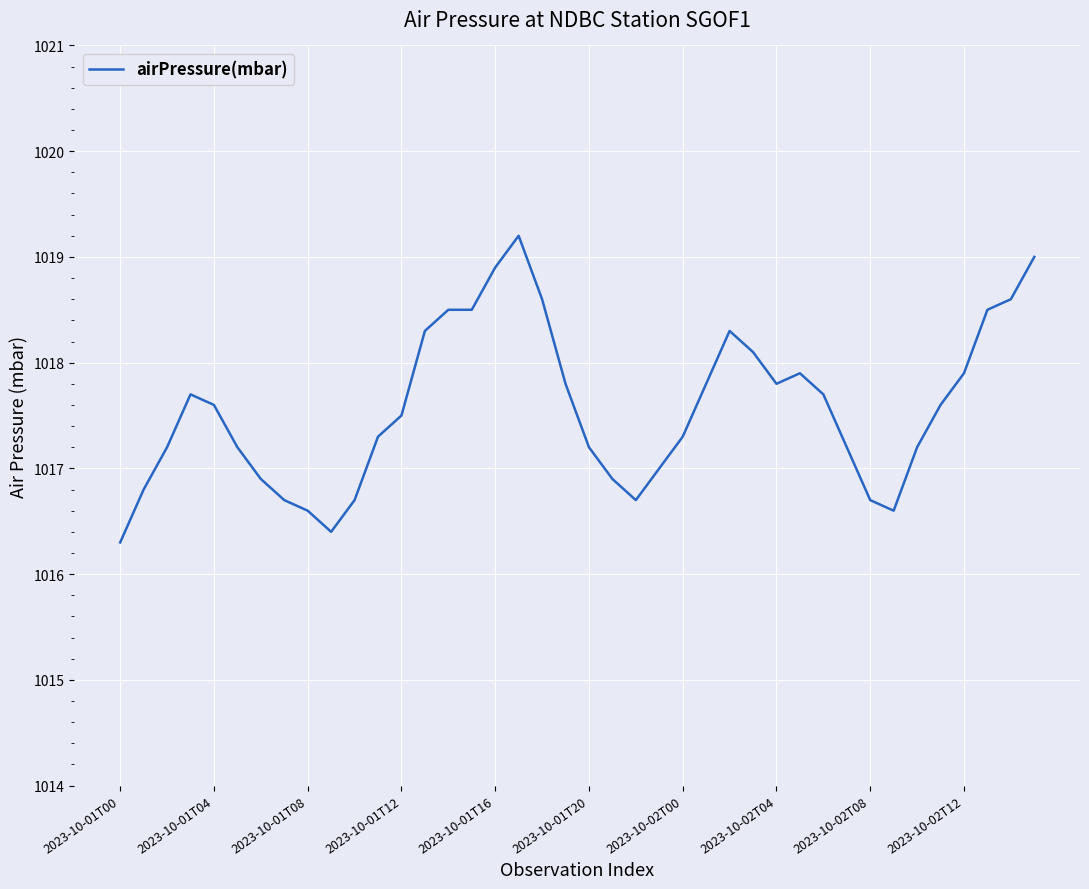

What is the difference between the maximum and minimum values?

2.9